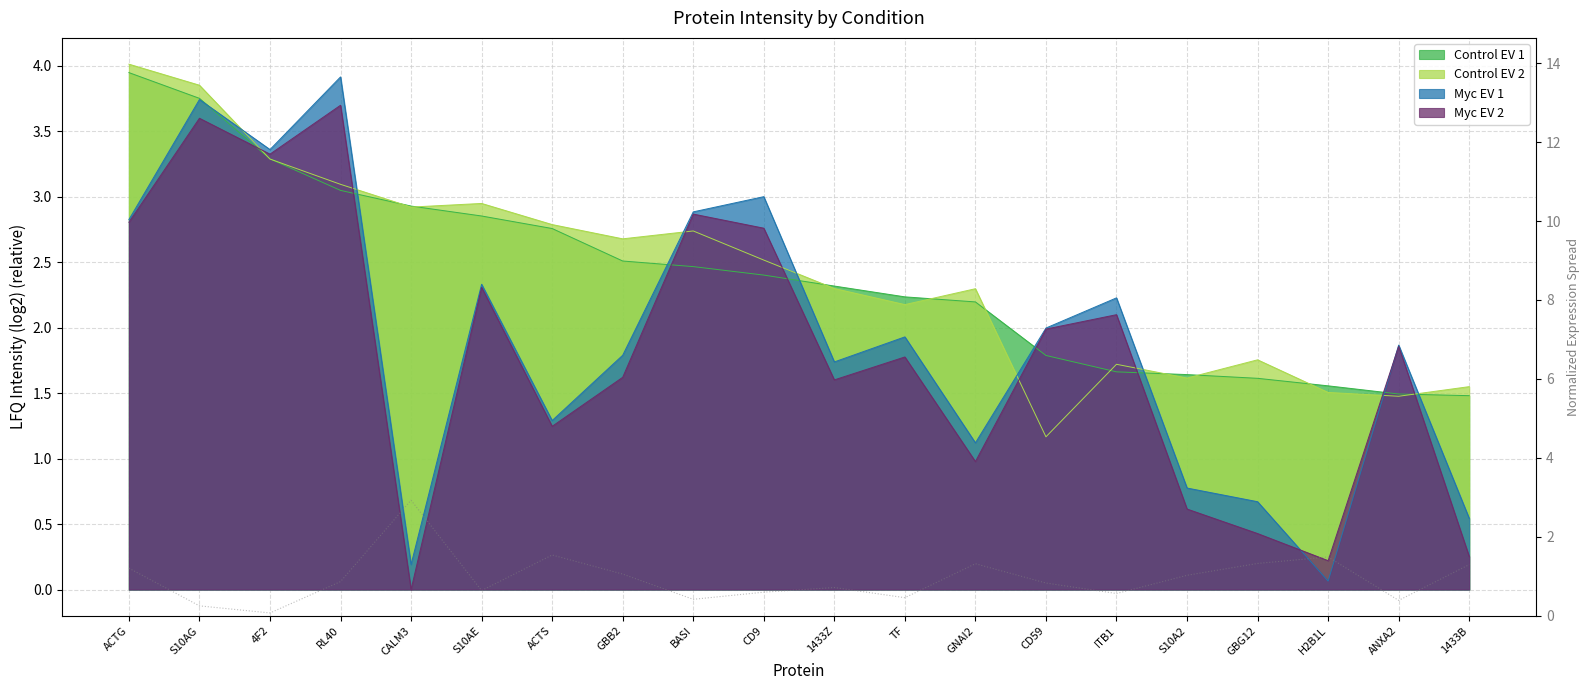

At how many categories does at least one series exceed 0?

20